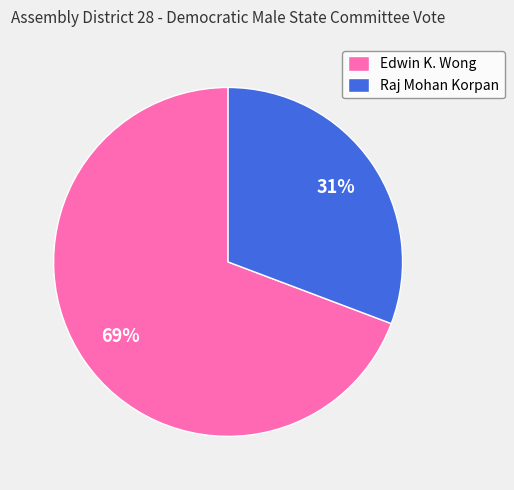

Combined, do Raj Mohan Korpan and Edwin K. Wong account for over 50%?

Yes